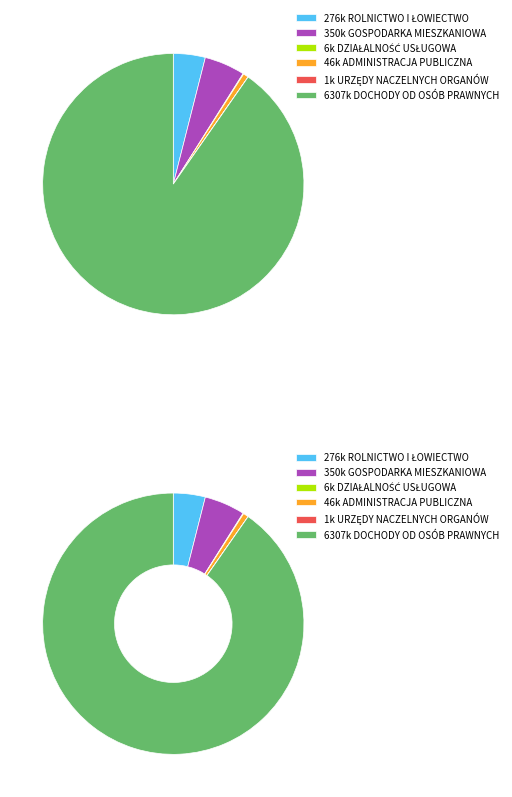

How many slices are in this pie chart?

6